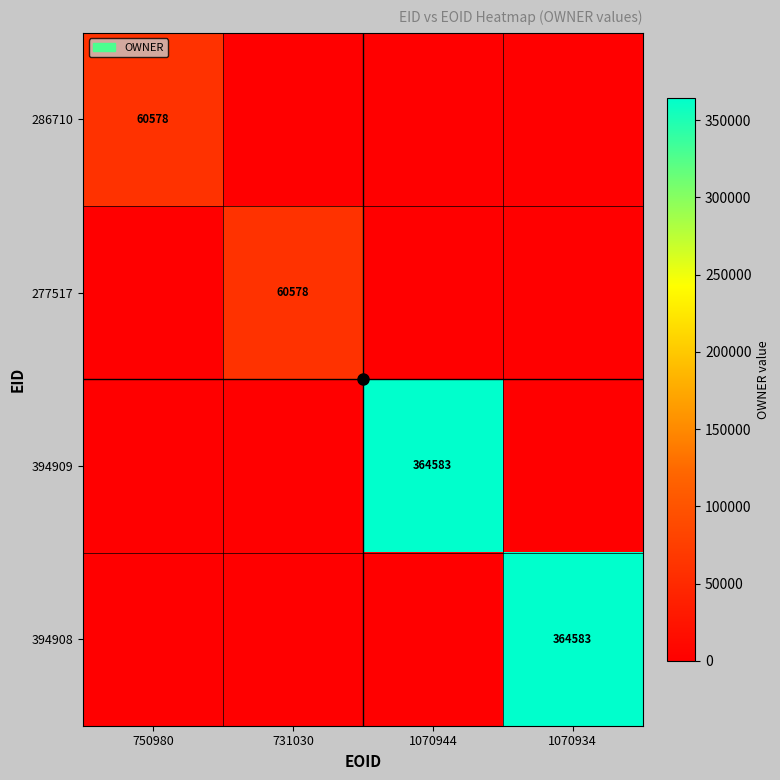

Is it true that 286710 equals 22781 at 750980?

False